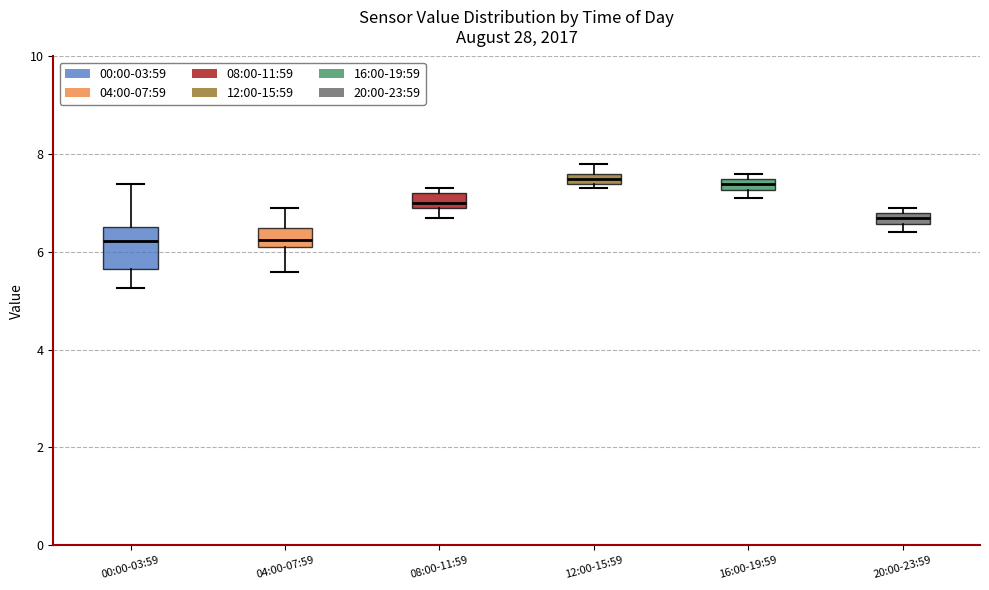

Where does the lower whisker of the box for 00:00-03:59 end on the y-axis? The values are not printed on the chart, so give them approximately, as read against the axis.

5.2